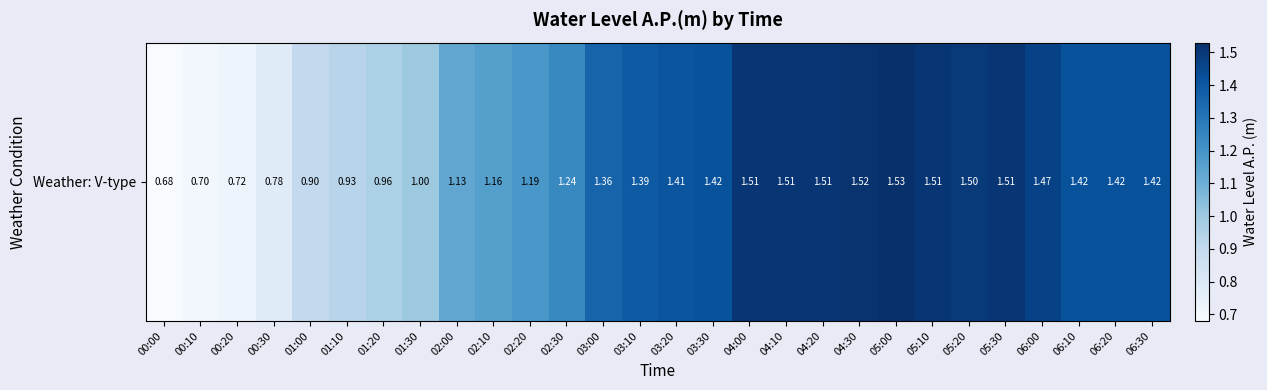

List the labels in order of value, smallest first.

00:00, 00:10, 00:20, 00:30, 01:00, 01:10, 01:20, 01:30, 02:00, 02:10, 02:20, 02:30, 03:00, 03:10, 03:20, 03:30, 06:10, 06:20, 06:30, 06:00, 05:20, 04:00, 04:10, 04:20, 05:10, 05:30, 04:30, 05:00